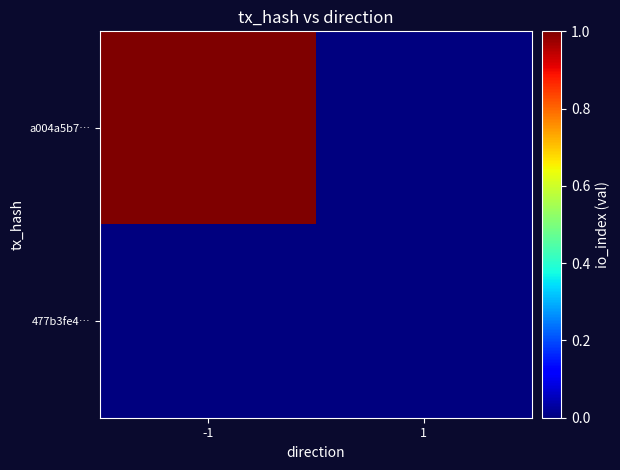

List the series in order of their overall mean, highest first.

a004a5b7…, 477b3fe4…